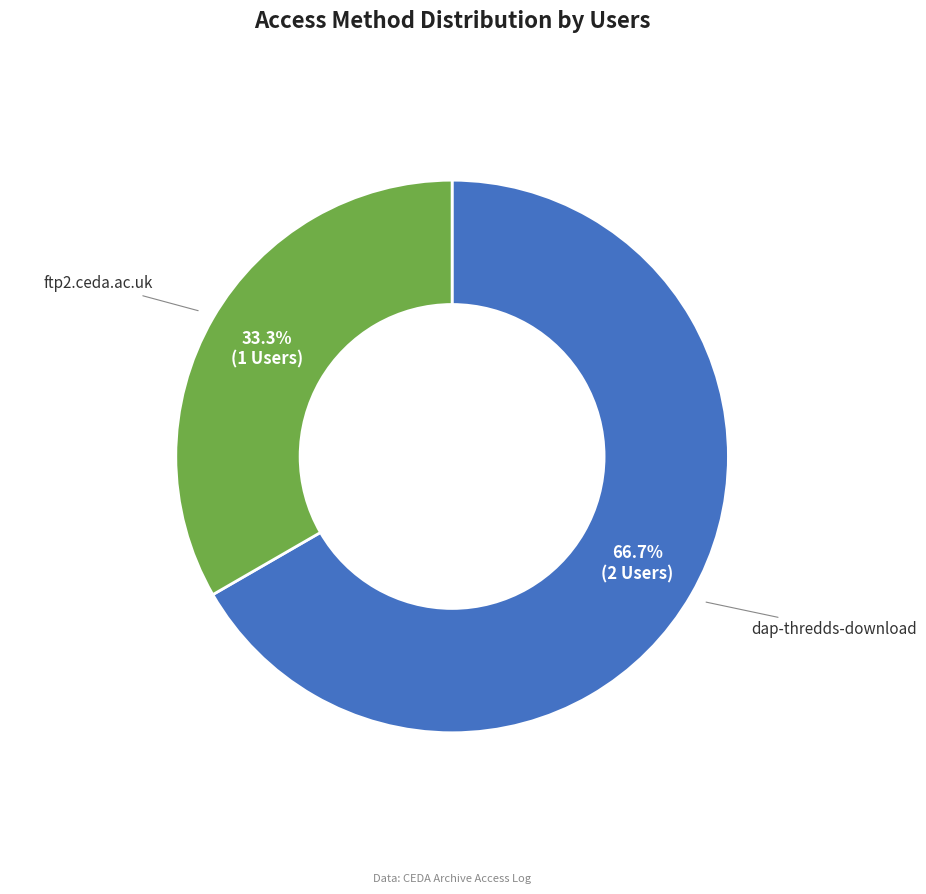

Is there any slice that represents more than half of the pie?

Yes